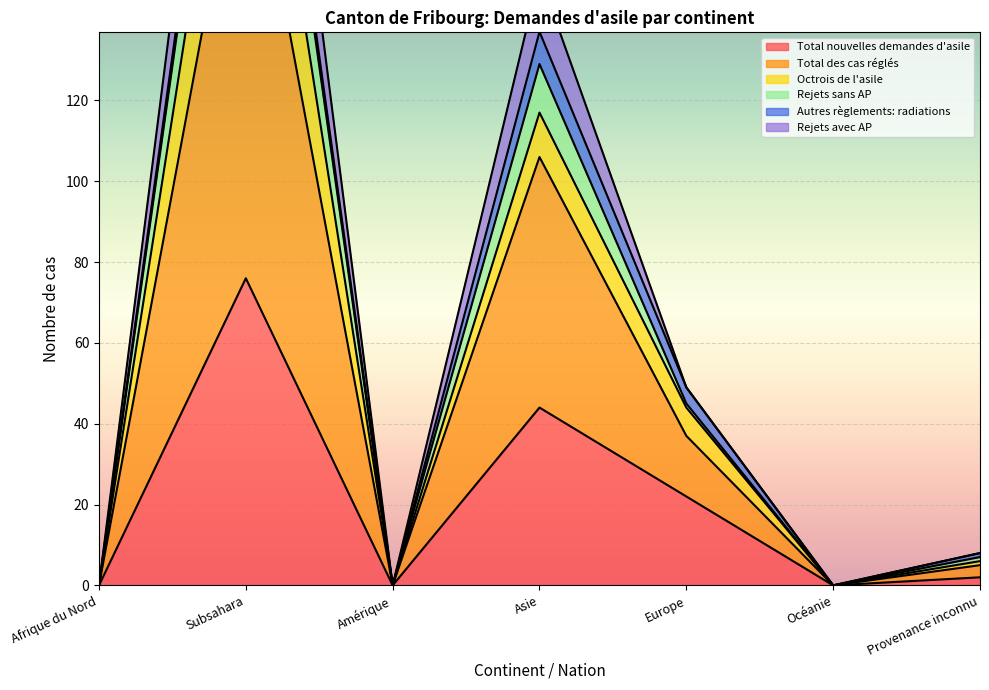

What is the highest value of the Total nouvelles demandes d'asile series?

76